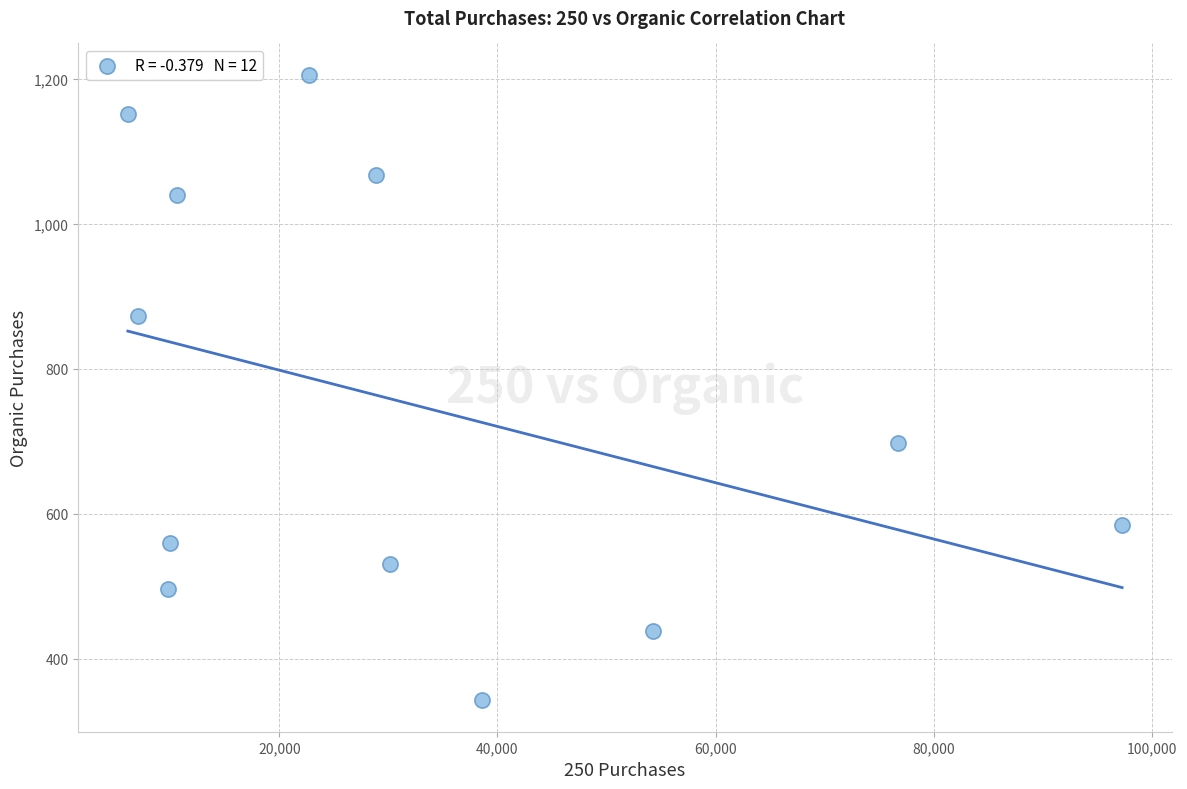

What Y value in the scatter plot is closest to 774?

697.6